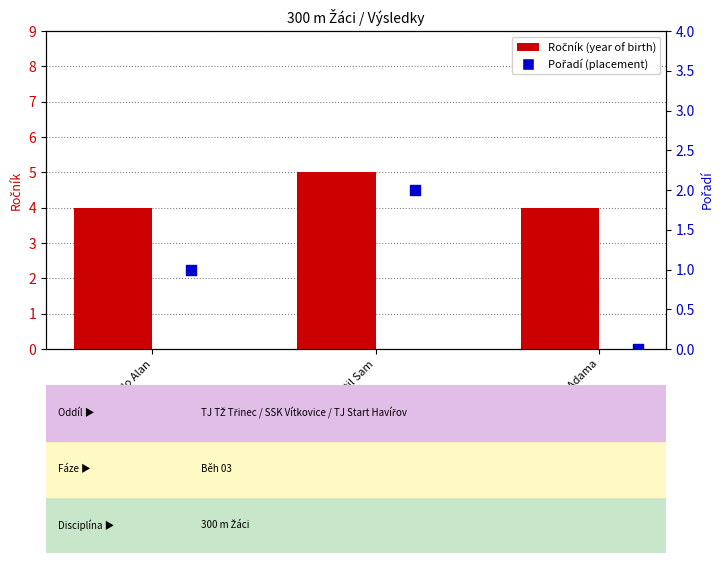

Which series has the largest Y range (max minus min)?

Pořadí